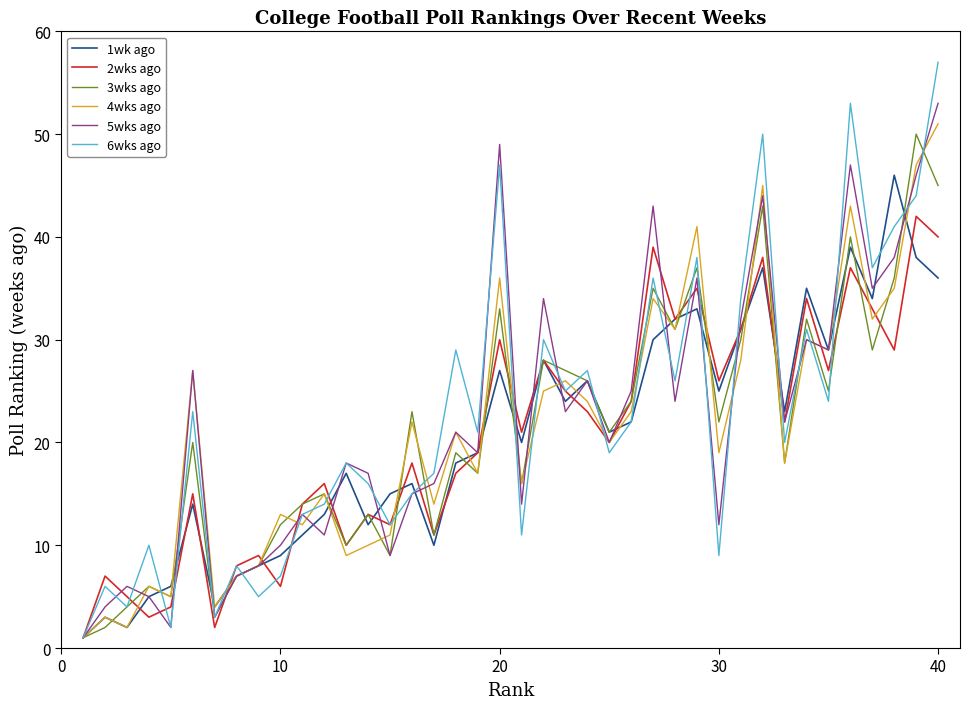

What is the maximum value shown in the chart?

57